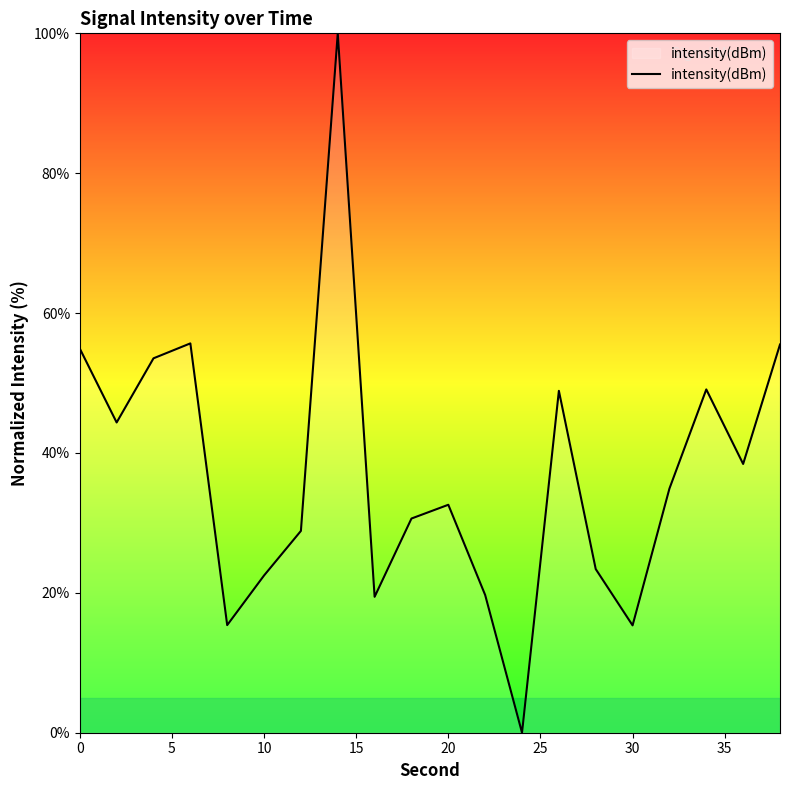

What is the average value?

37.2